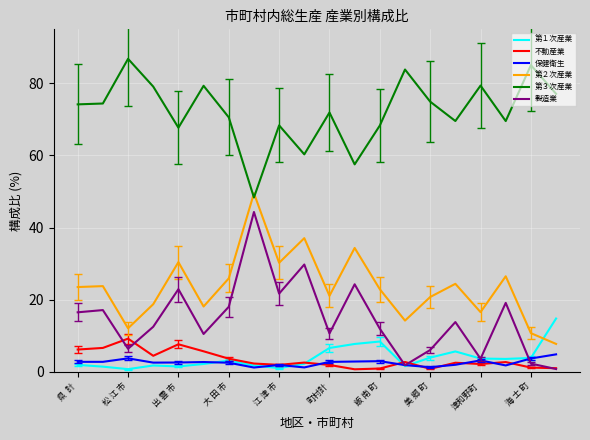

Does the chart have visible grid lines?

Yes